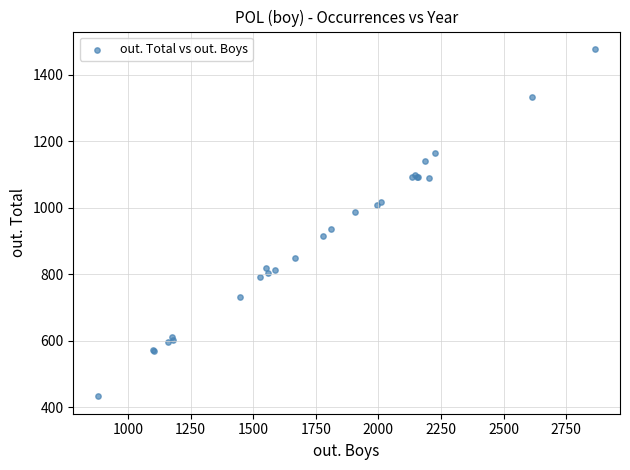

What Y value in the scatter plot is closest to 955?

936